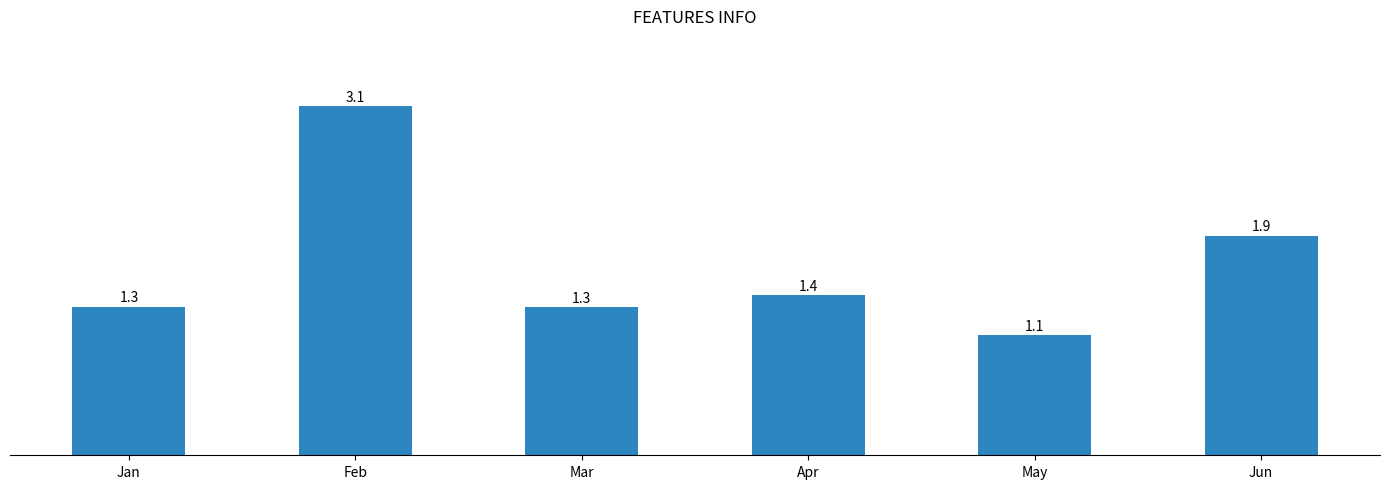

What is the ratio of the value at Apr to the value at Jun?

0.7